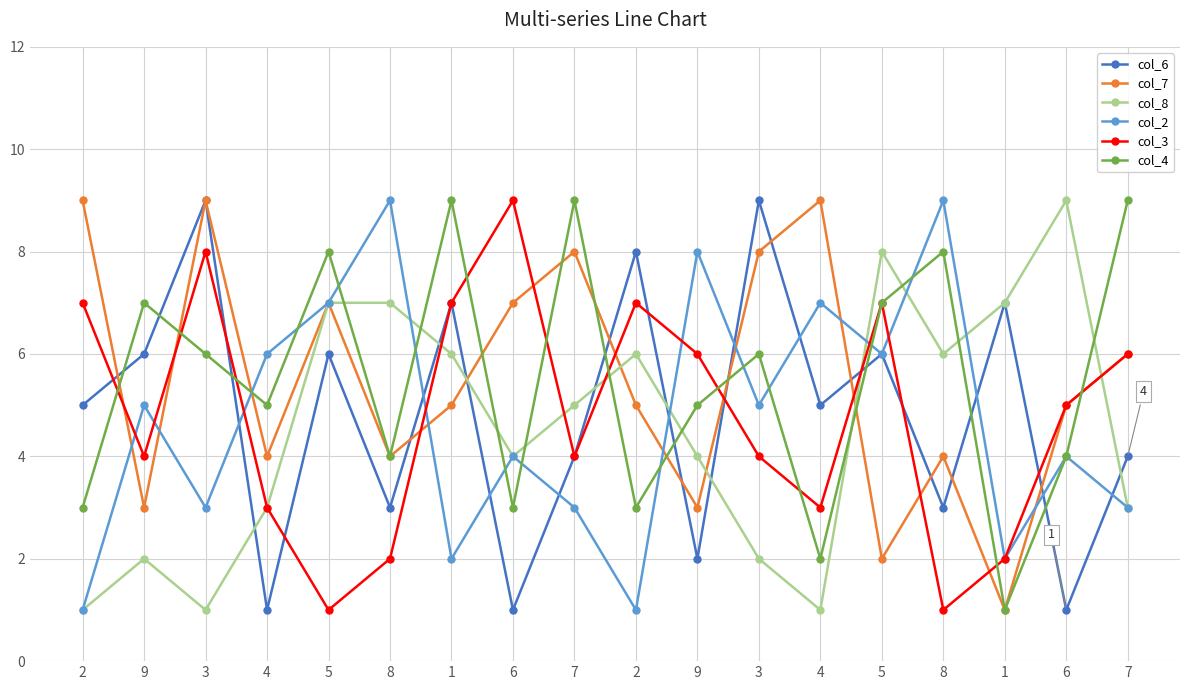

What is the average value of the col_6 series?

5